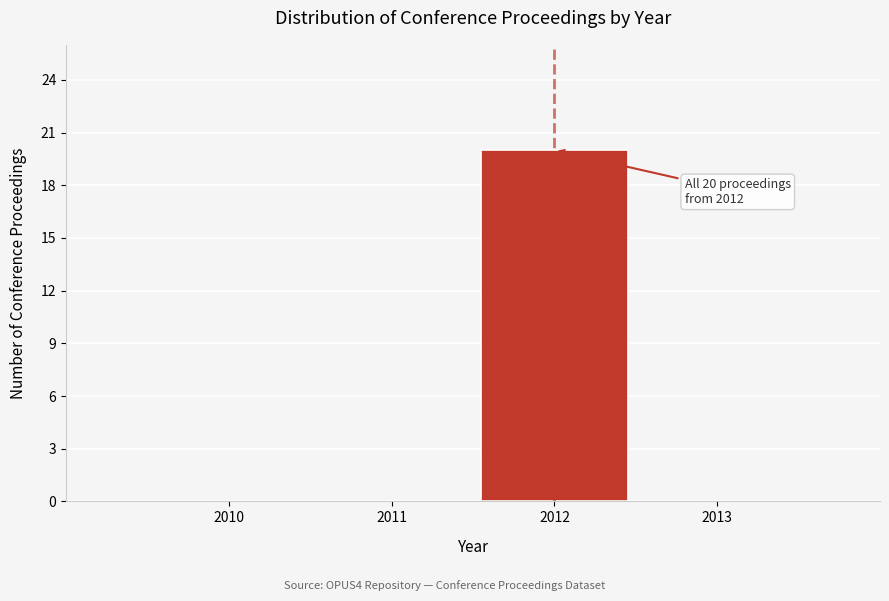

Reading right to left, list all the values displayed in this chart.

2013=0	2012=20	2011=0	2010=0